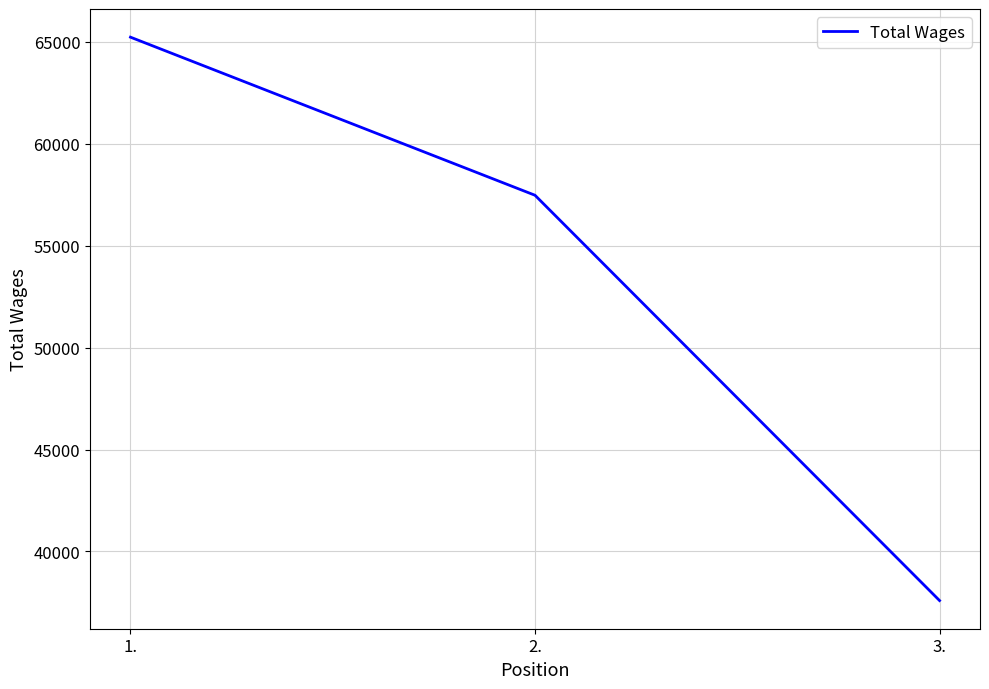

What is the change in value from 1. to 3.?

-27633